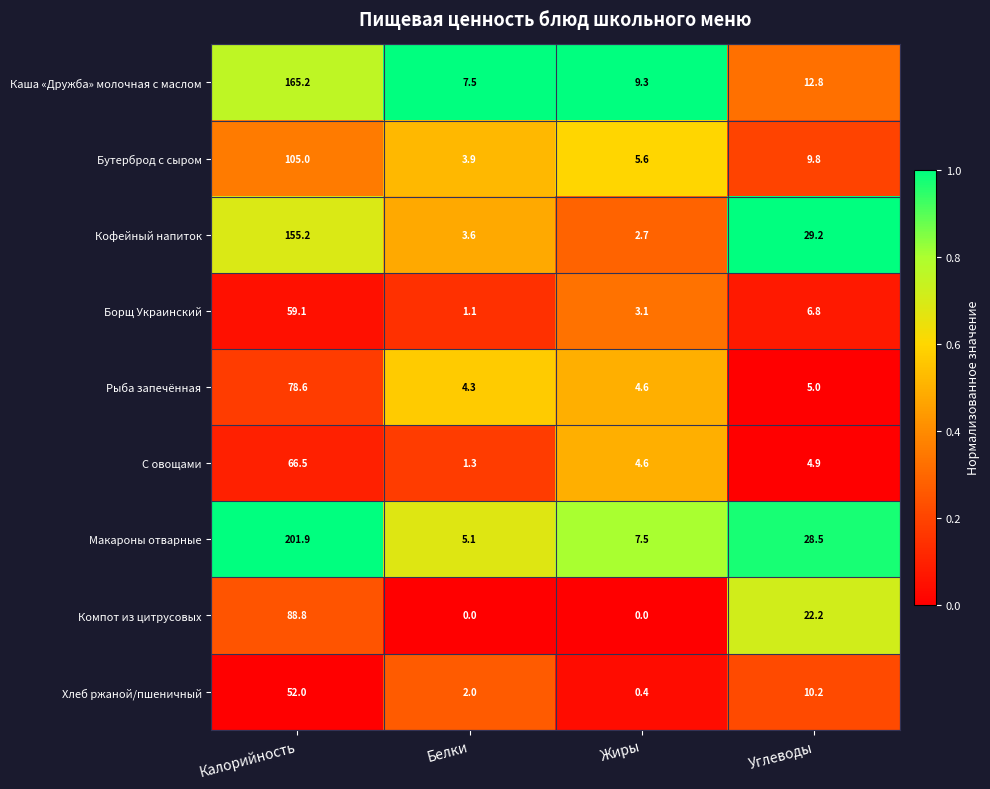

Which series has the largest total across all categories?

Макароны отварные